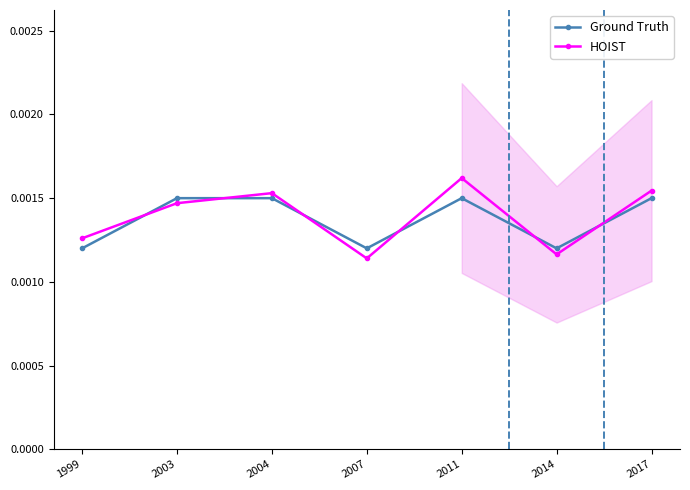

True or false: HOIST has more than 2 points higher than both neighbors.

False